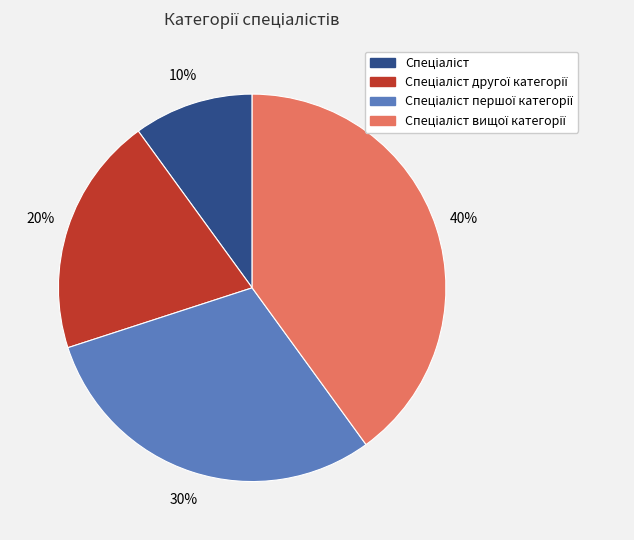

Does any single category account for the majority?

No